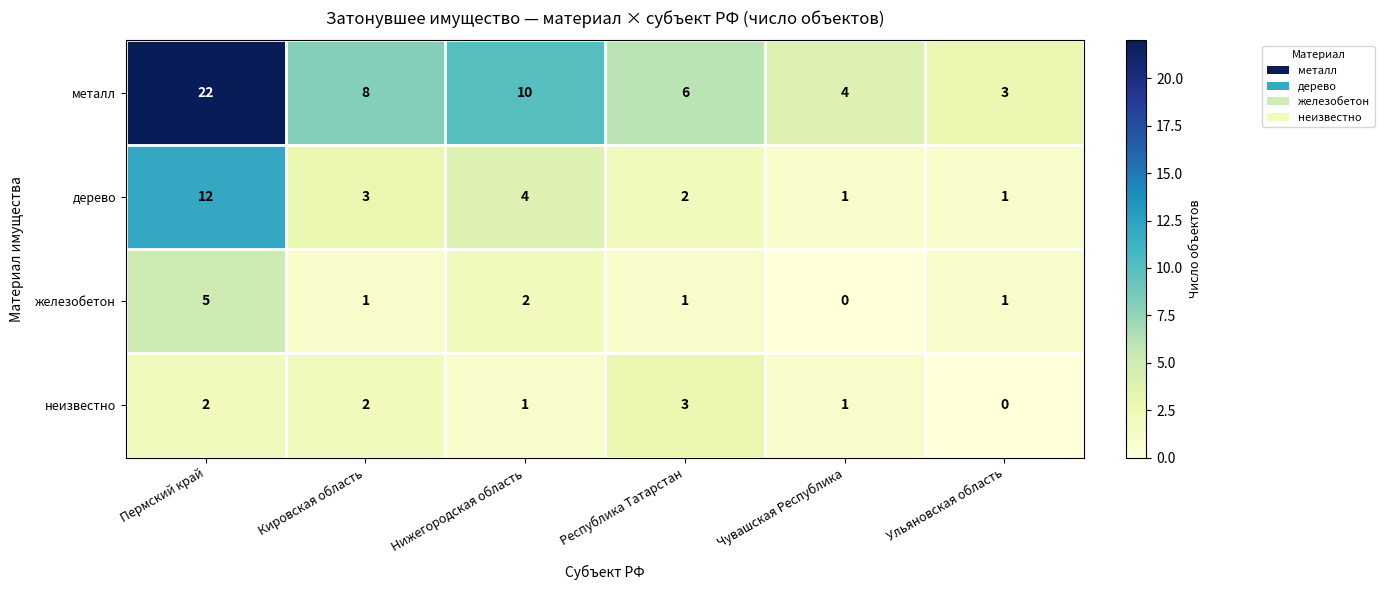

What is the difference between the maximum and minimum values in the неизвестно series?

3